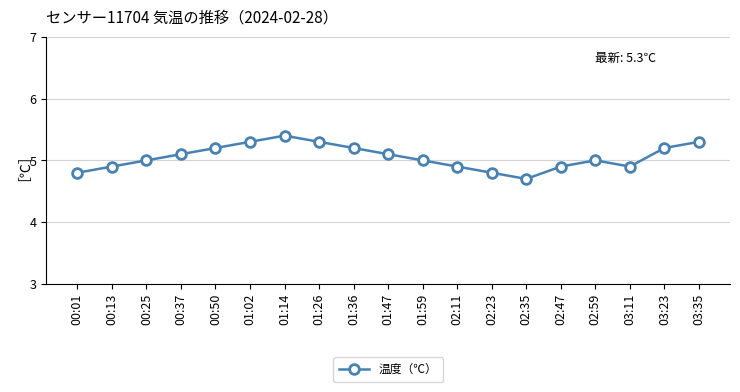

Where is the first local maximum?

01:14